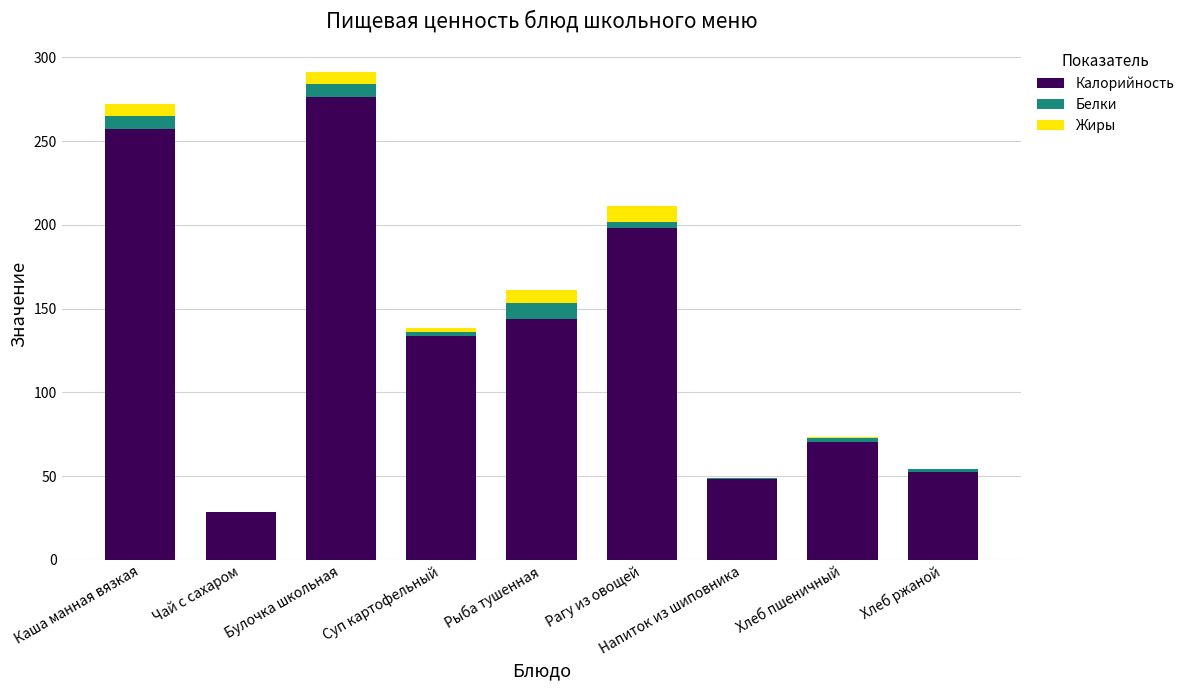

What is the difference between the Калорийность values at Рыба тушенная and Хлеб пшеничный?

73.5